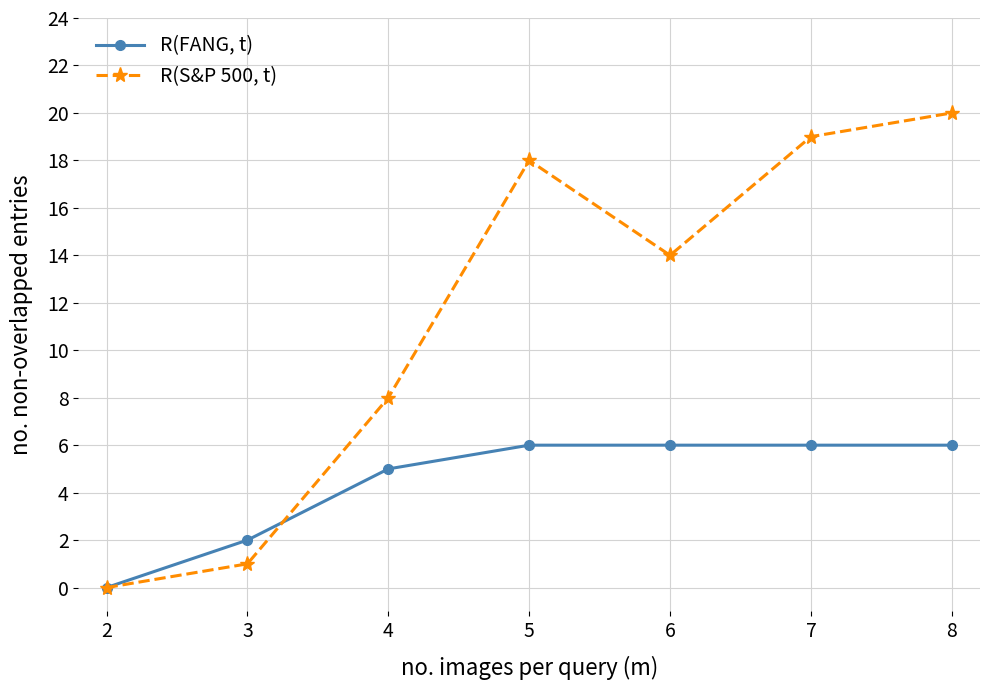

What is the difference between the R(S&P 500, t) values at 3 and 5?

17